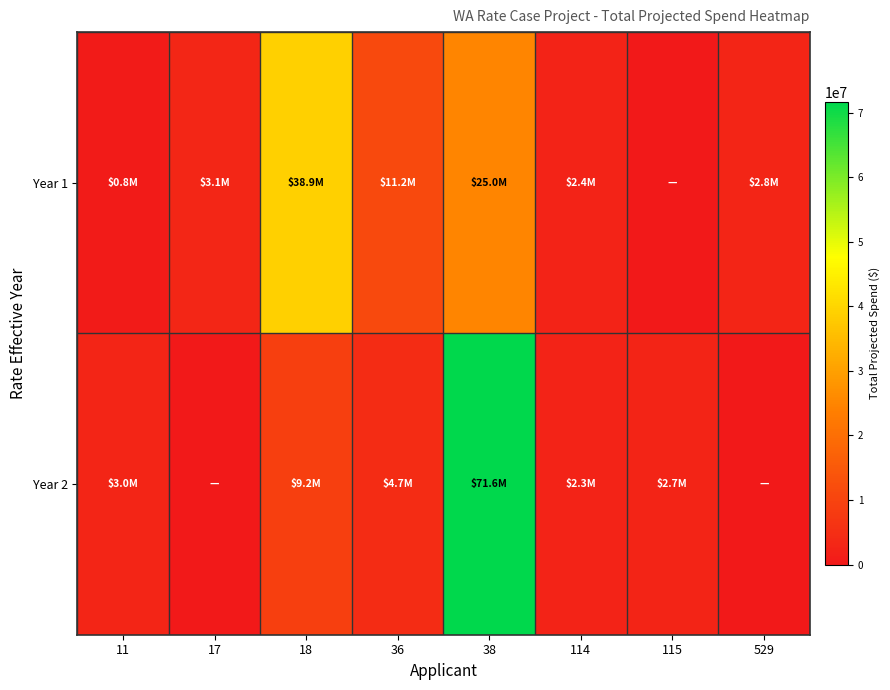

Reading left to right, transcribe all the data shown in this chart.

Year 1: 11=752601.4	17=3099173.6	18=38924725.5	36=11212885.5	38=24995212.5	114=2429702.7	115=0.0	529=2848041.2
Year 2: 11=3035691.0	17=0.0	18=9180531.7	36=4666740.0	38=71600038.9	114=2262830.0	115=2651483.8	529=0.0